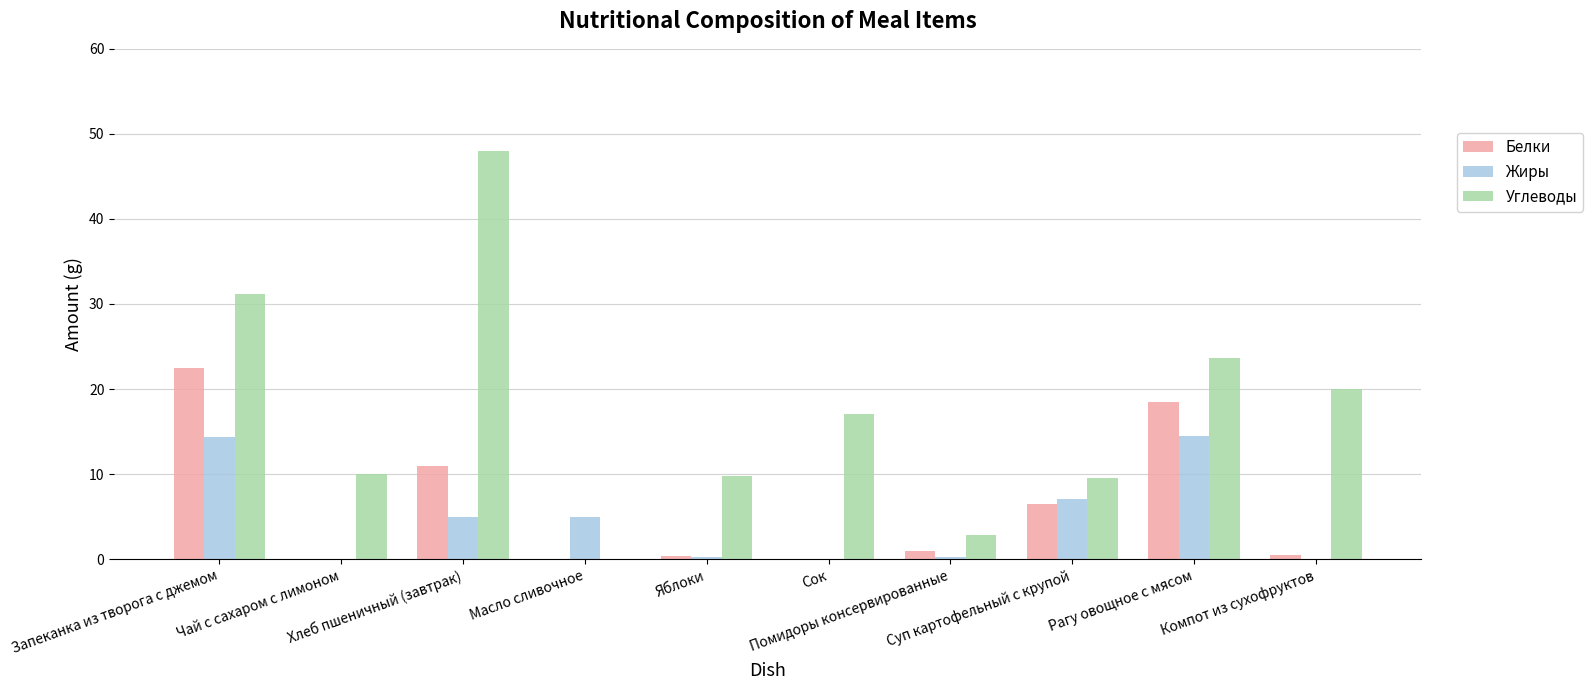

What is the spread (max minus min) of values at Помидоры консервированные?

2.6